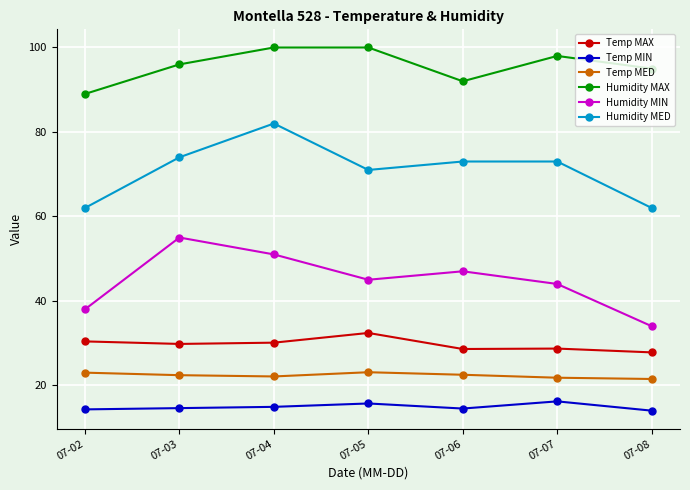

What is the lowest value of the Humidity MED series?

62.0